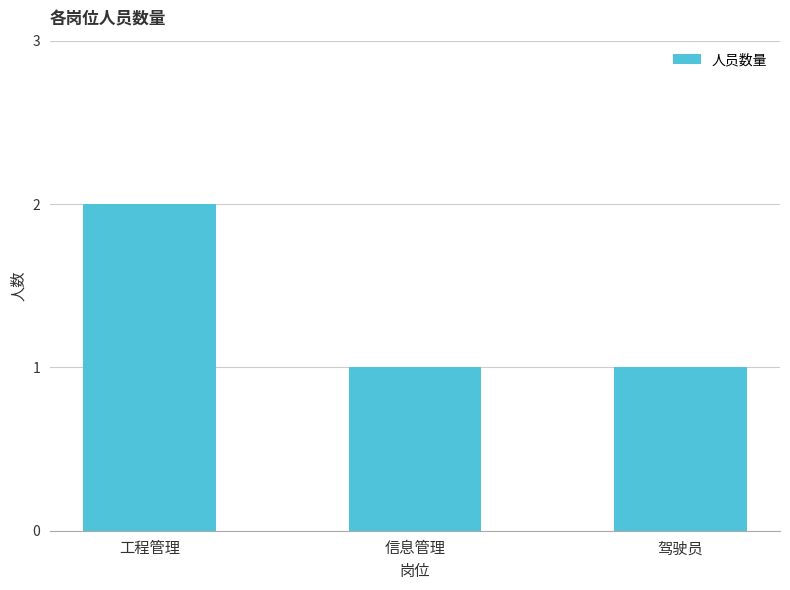

What is the value of the 1st bar from the left?

2